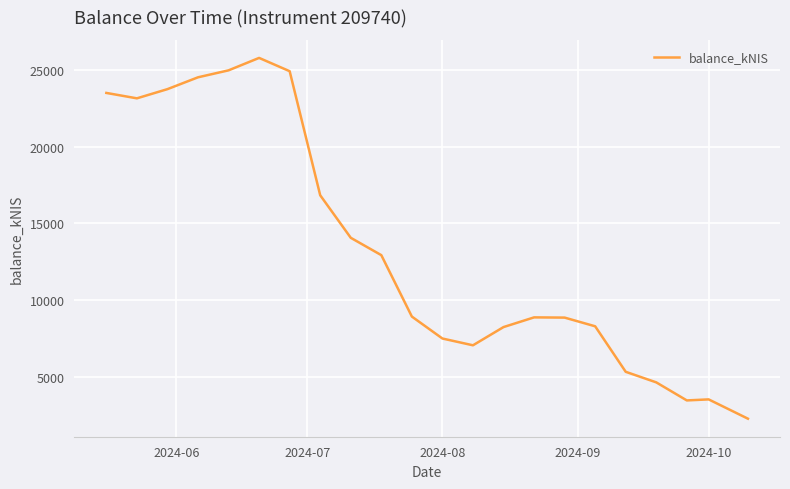

What is the difference between the maximum and minimum values?

23525.4